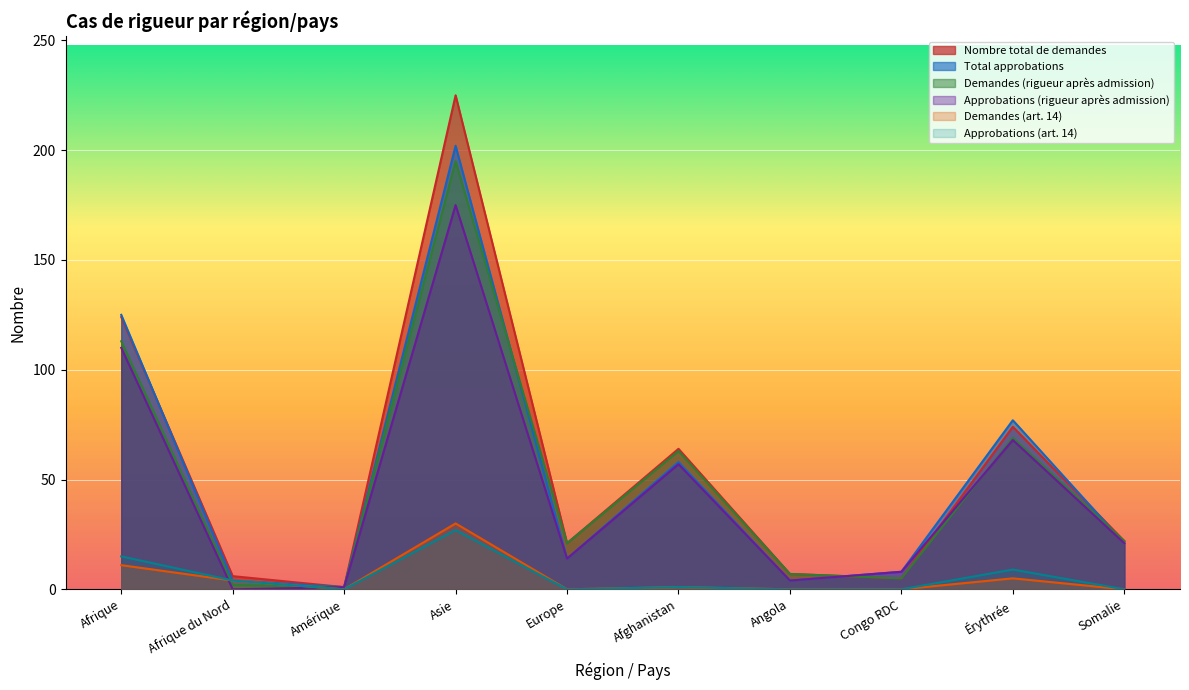

What is the value of the Demandes (art. 14) point at the 9th from the left?

5